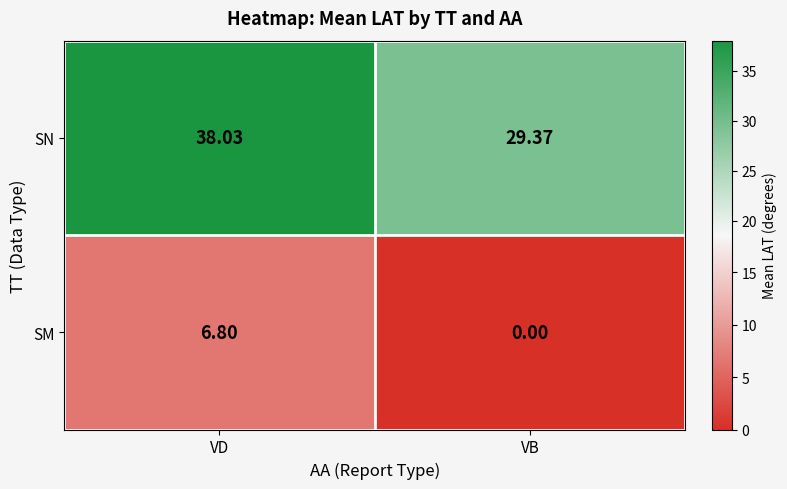

At which category does the chart reach its peak across all series?

VD